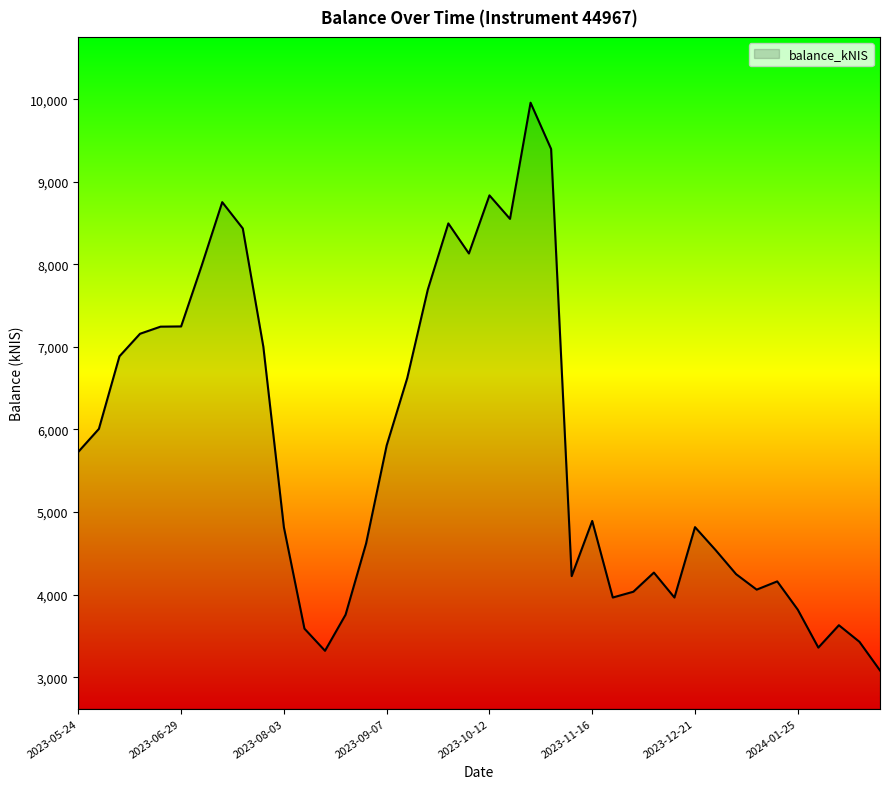

What is the smallest value displayed?

3081.6